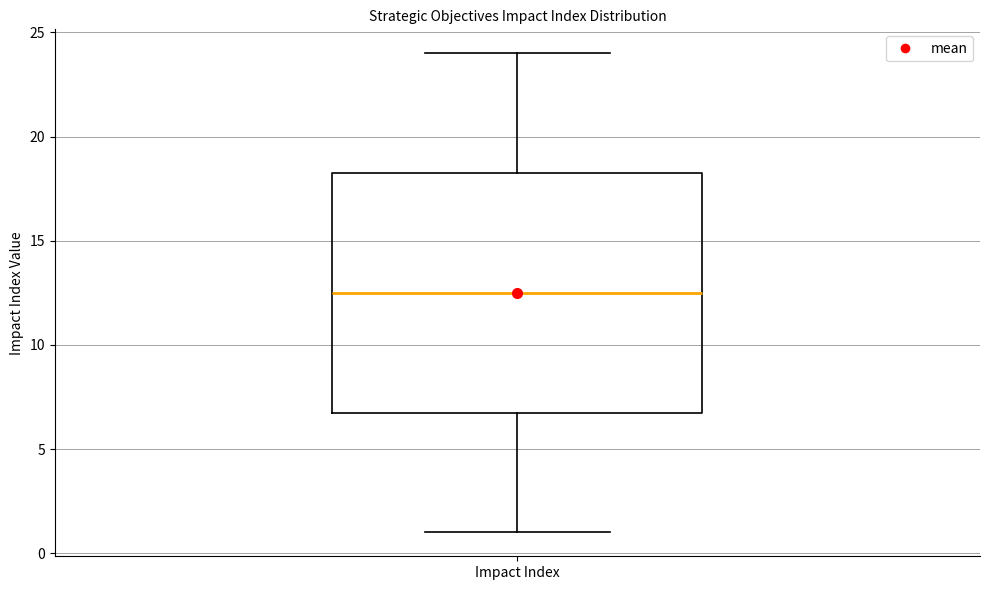

Transcribe this box plot: give where the median line is, the range the box spans, and where the two whiskers end, as read against the y-axis. The values are not printed on the chart, so give them approximately, as read against the axis.

median 12.5, box 7.0 to 18.5, whiskers 1.0 to 24.0